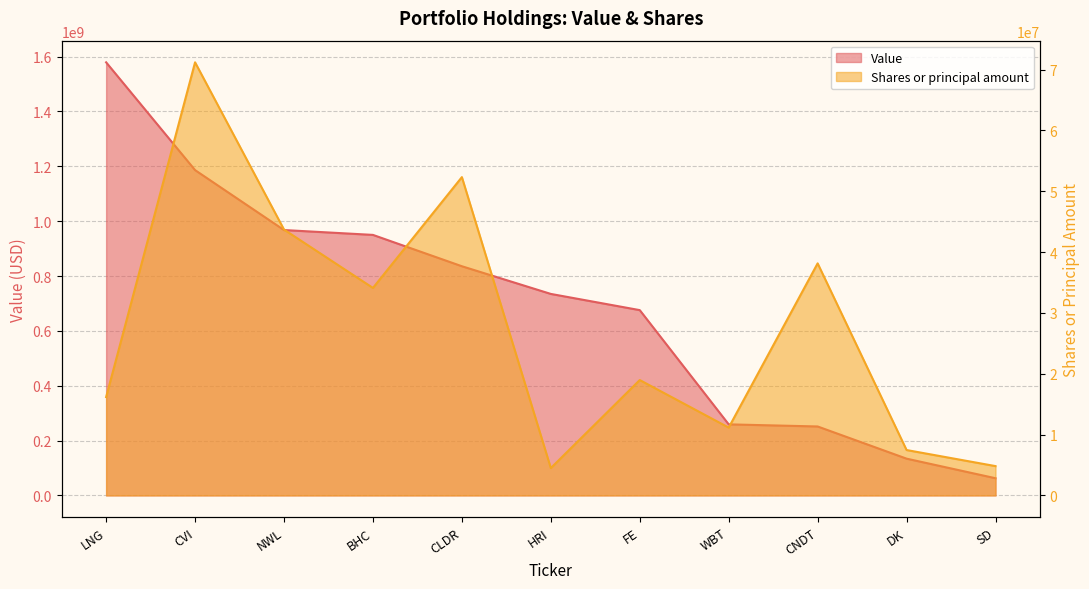

Which series has the largest total across all categories?

Value